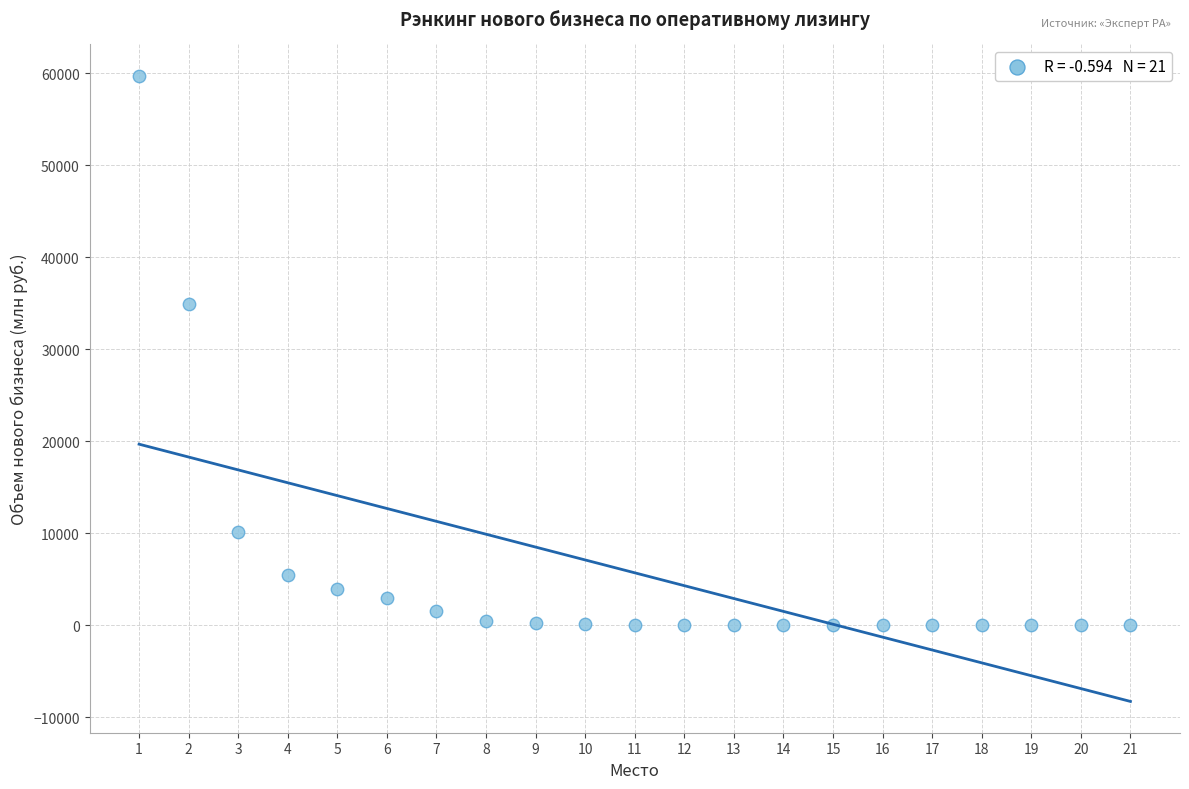

What Y value in the scatter plot is closest to 29876?

34913.7